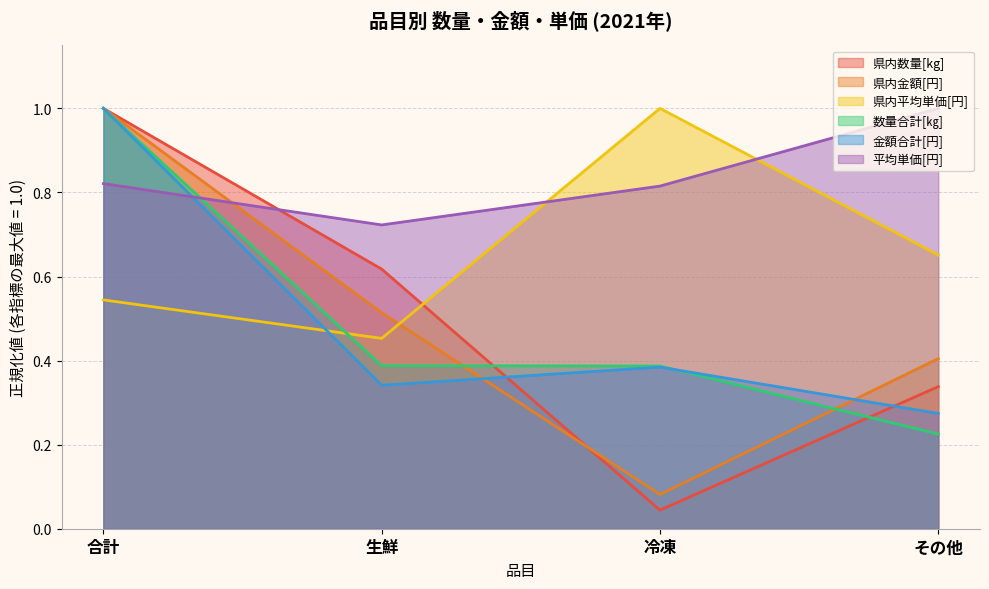

What is the value of the 数量合計[㎏] point at the 4th from the left?

0.2